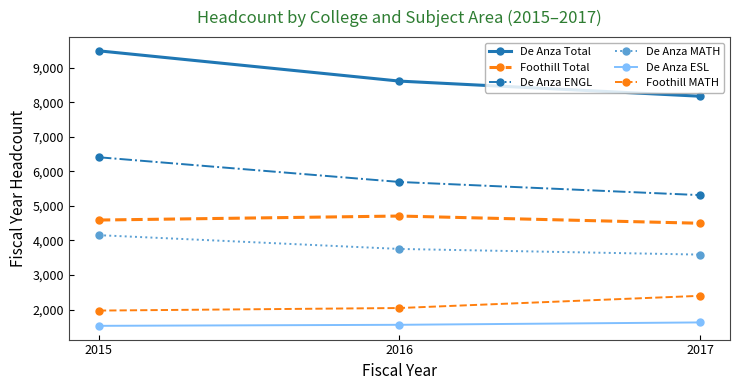

Is it true that Foothill MATH equals 3373 at 2016?

False